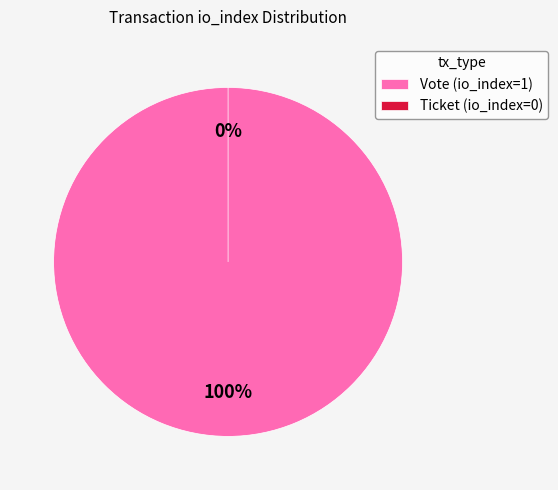

Does any single category account for the majority?

Yes